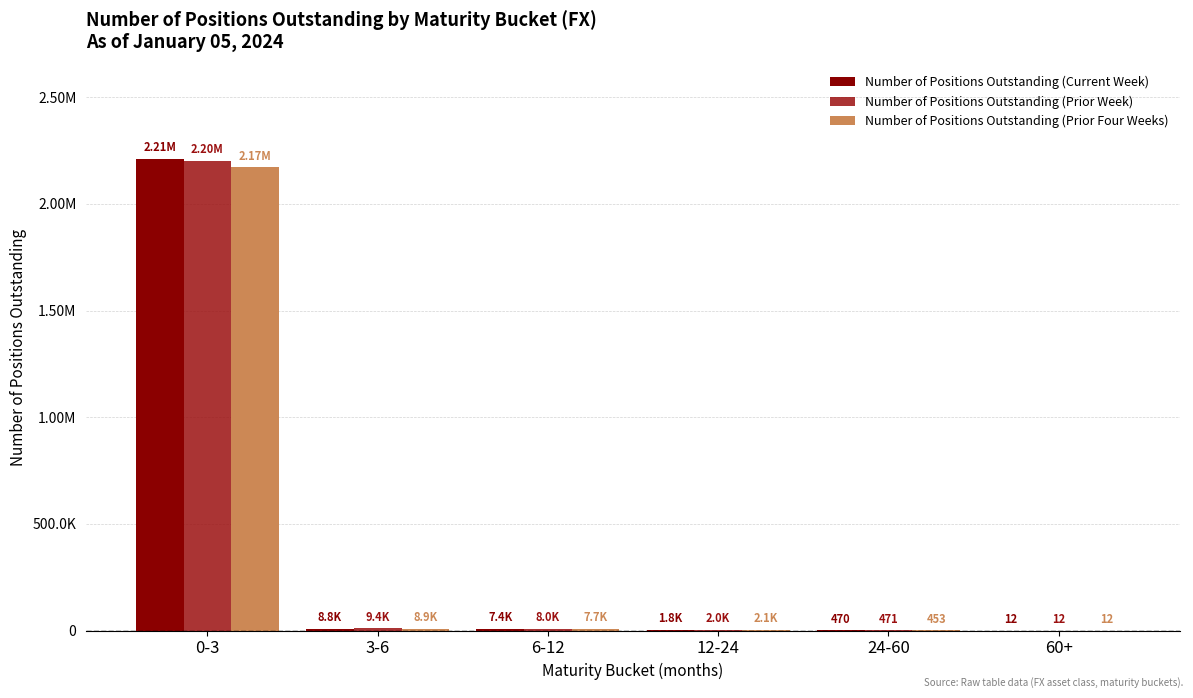

The Number of Positions Outstanding (Current Week) series shows 12 at 60+. True or false?

True